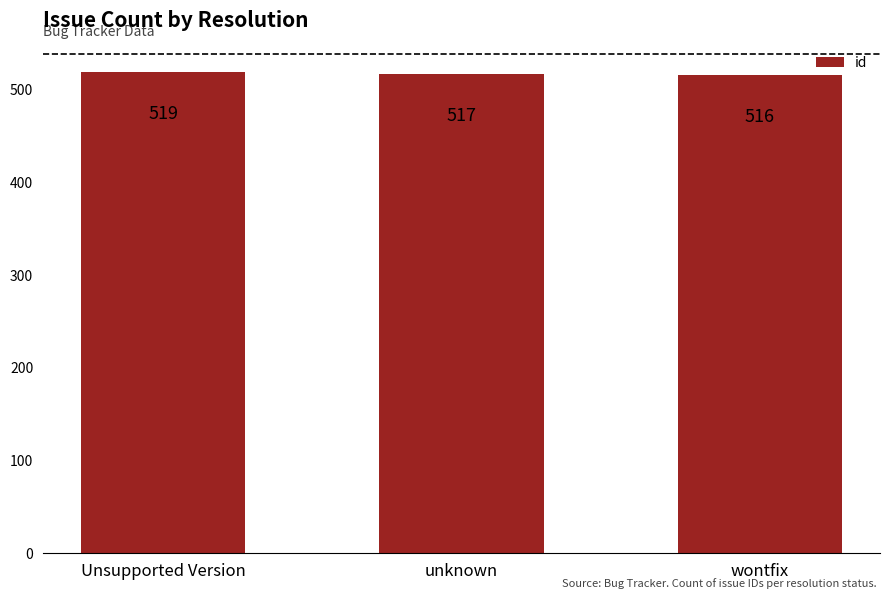

What is the sum of the values at Unsupported Version and wontfix?

1035